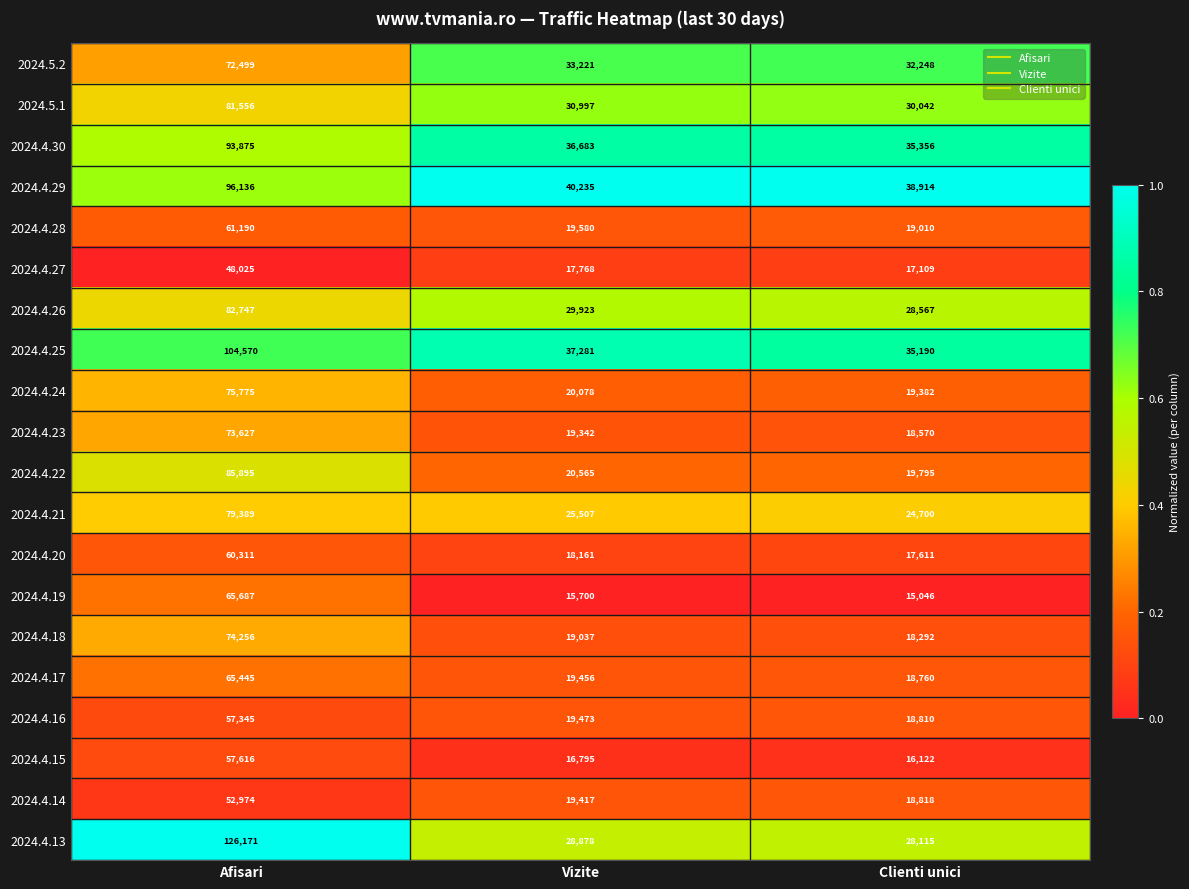

True or false: 2024.4.16 has a value of 57345 at Afisari.

True